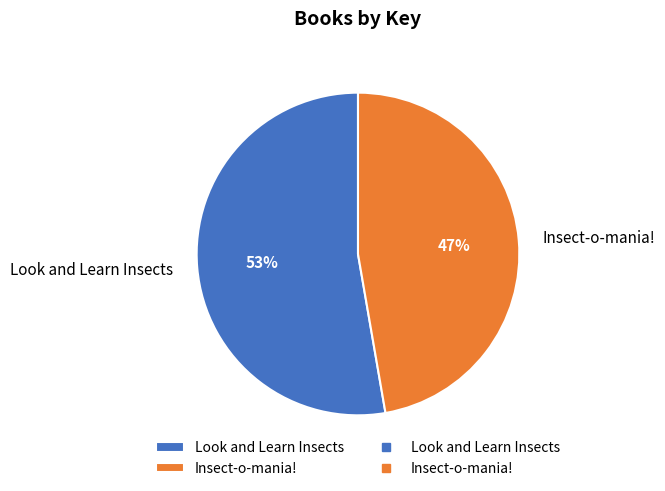

Does Look and Learn Insects represent more than half of the total?

Yes